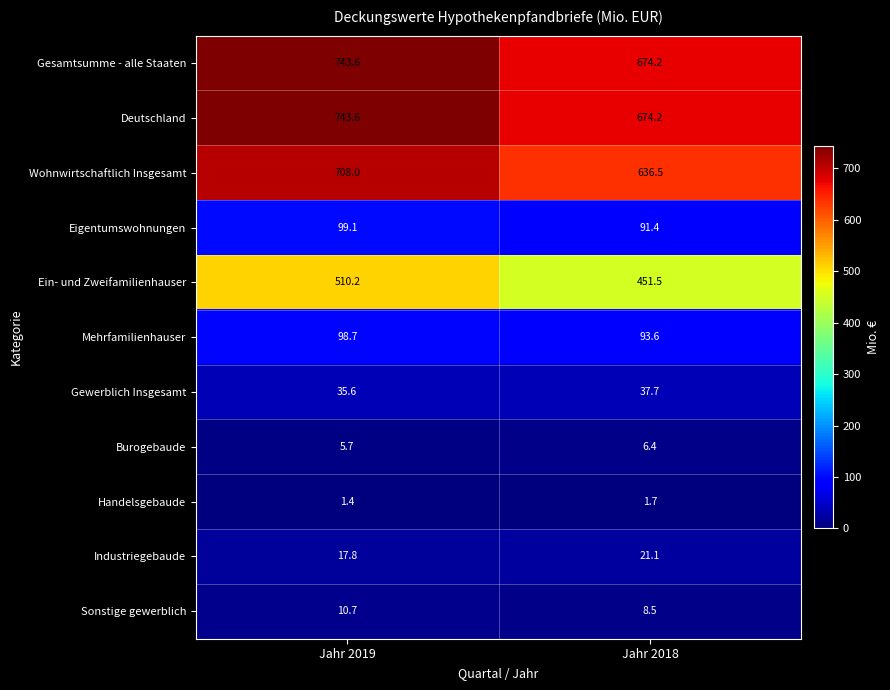

What is the minimum value for Mehrfamilienhauser?

93.6